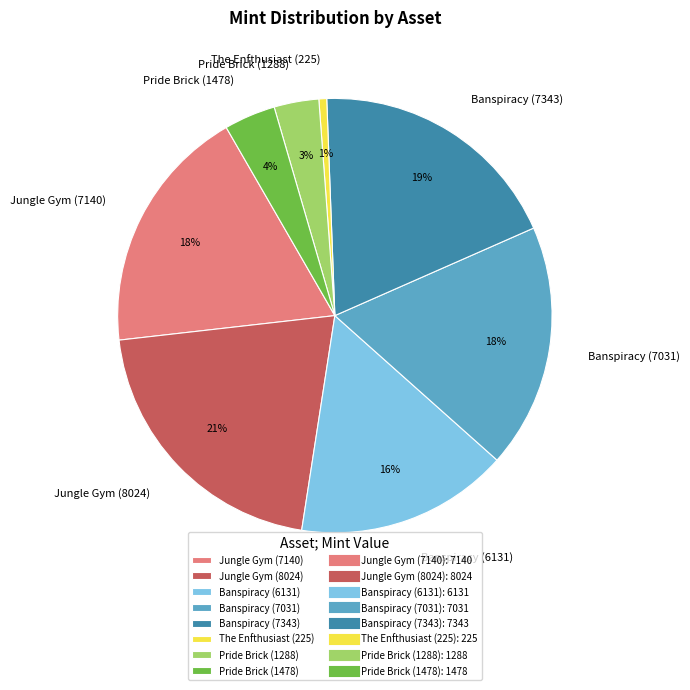

Between Banspiracy (7343) and Jungle Gym (7140), which is larger?

Banspiracy (7343)